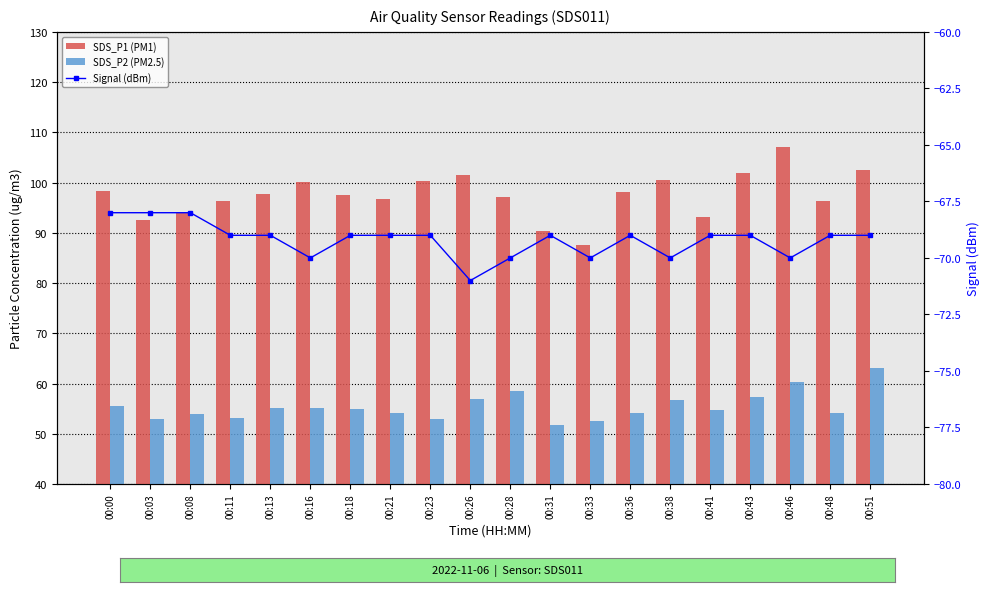

What is the minimum value shown in the chart?

-71.0